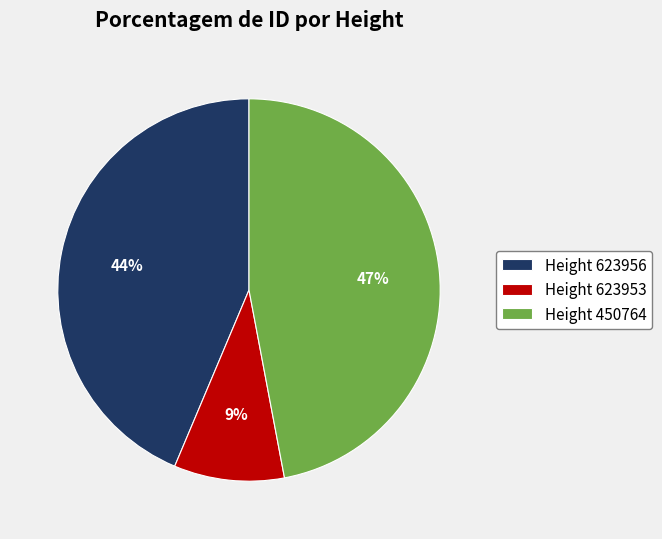

Combined, do Height 450764 and Height 623953 account for over 50%?

Yes